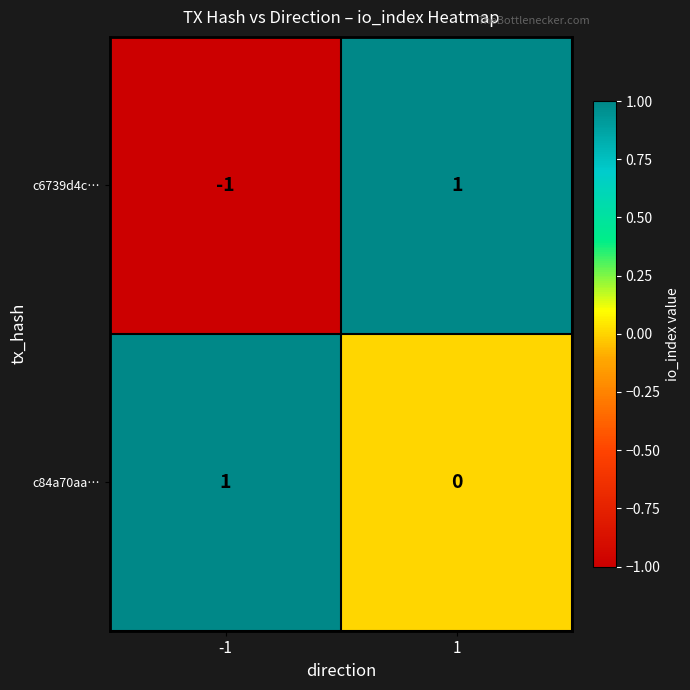

The c6739d4c… series shows 2 at 1. True or false?

False